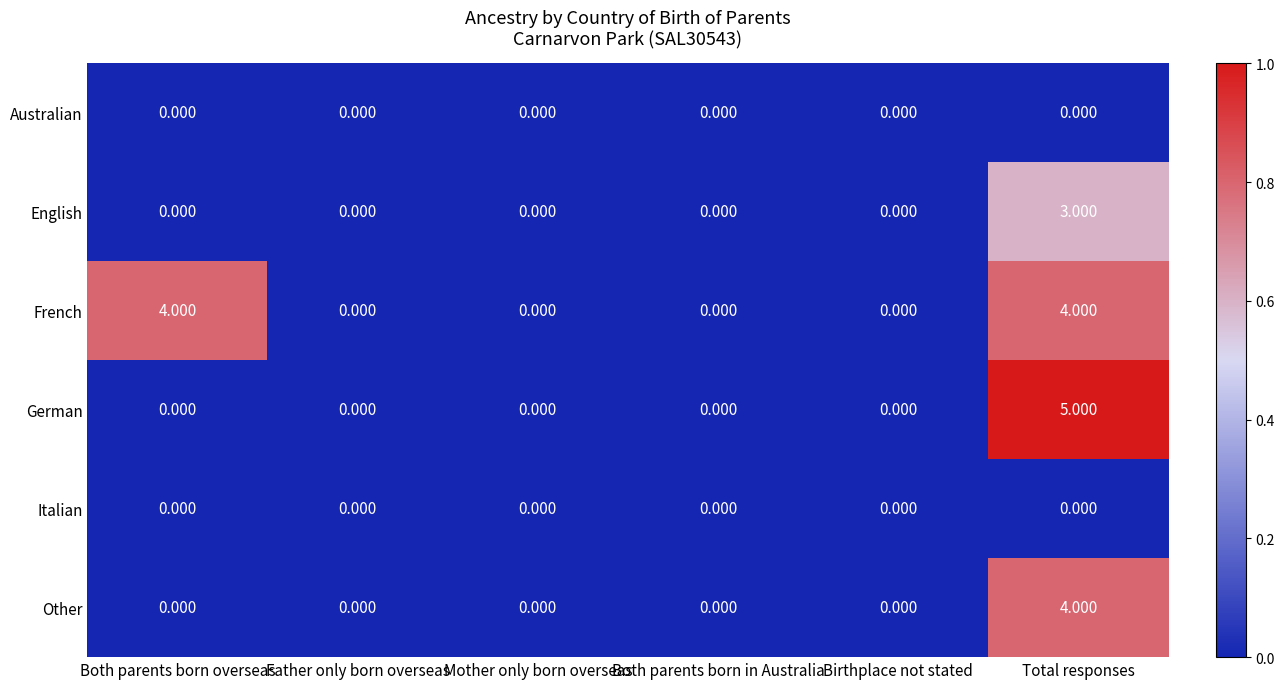

Which series changed the most between Both parents born overseas and Both parents born in Australia?

French